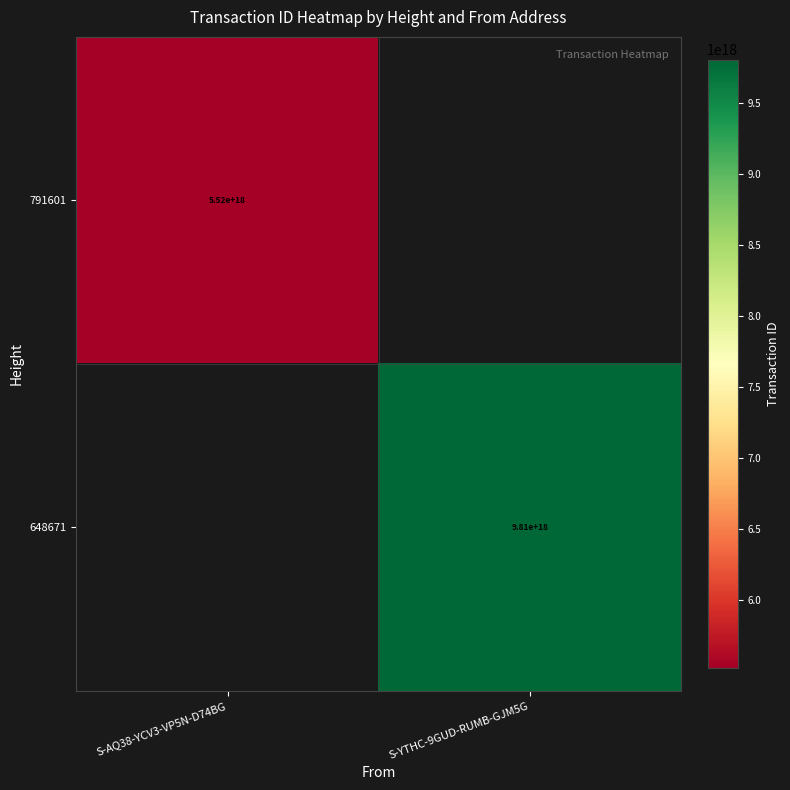

At how many categories does at least one series exceed 9449105574882777088?

1